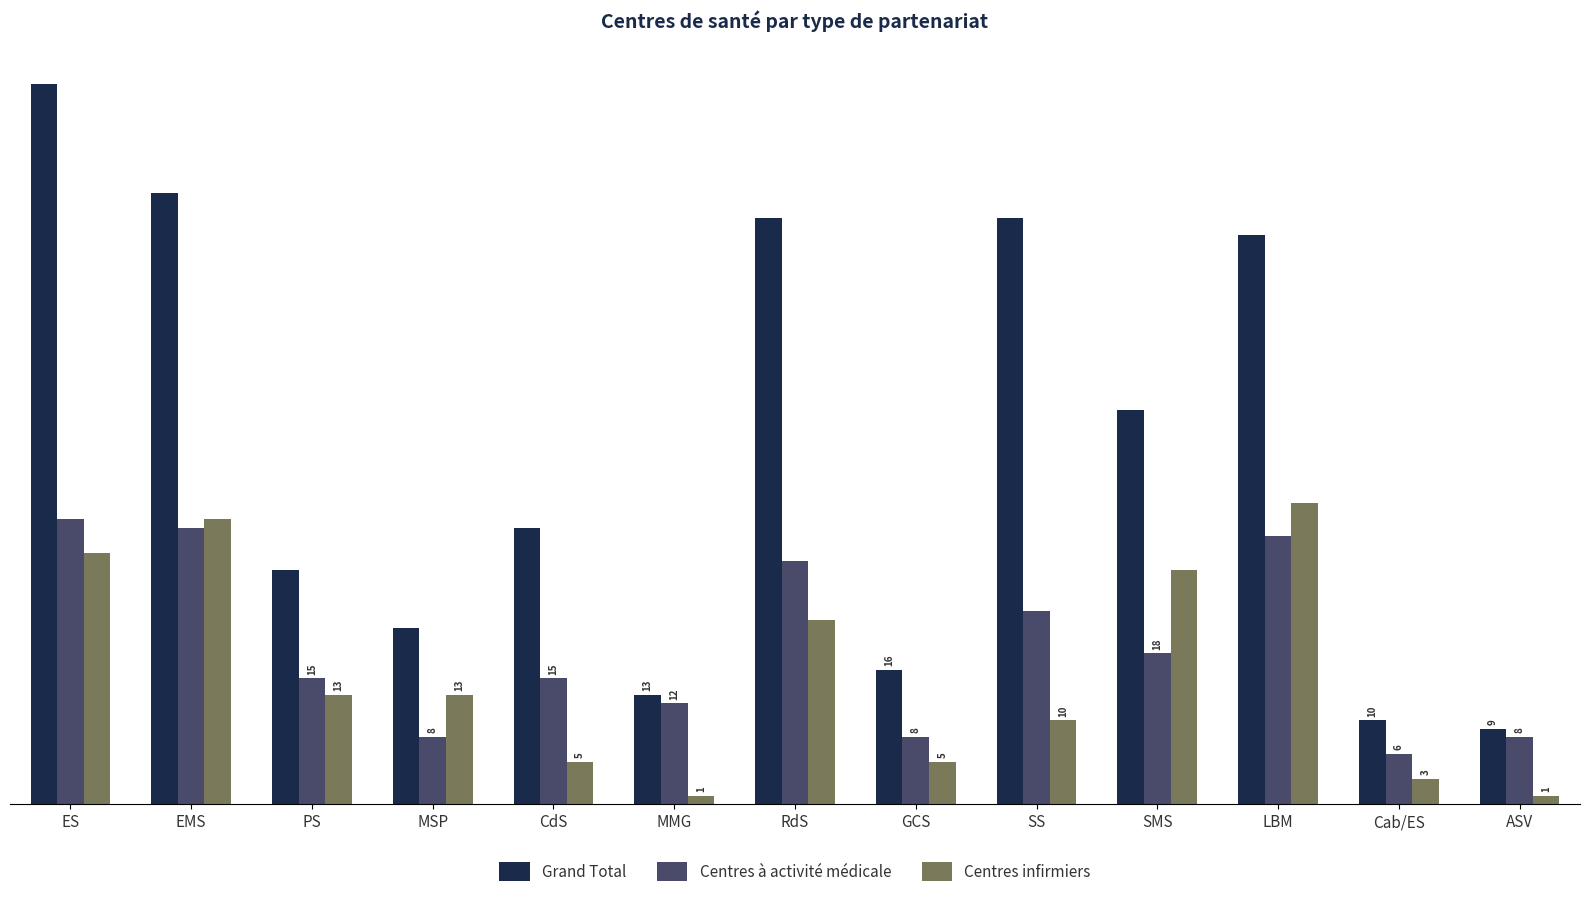

What is the label of the 9th bar from the right?

CdS